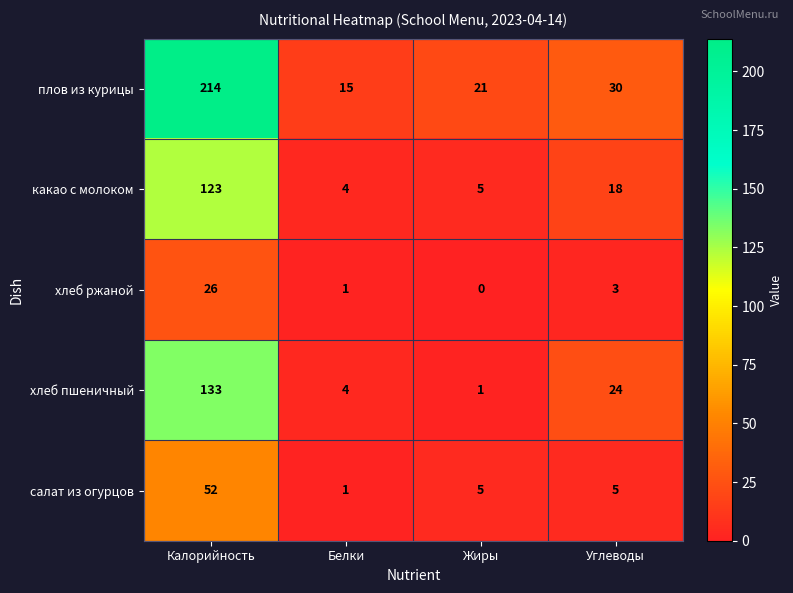

Reading left to right, what are all the values shown in this chart?

плов из курицы: 214	15	21	30
какао с молоком: 123	4	5	18
хлеб ржаной: 26	1	0	3
хлеб пшеничный: 133	4	1	24
салат из огурцов: 52	1	5	5